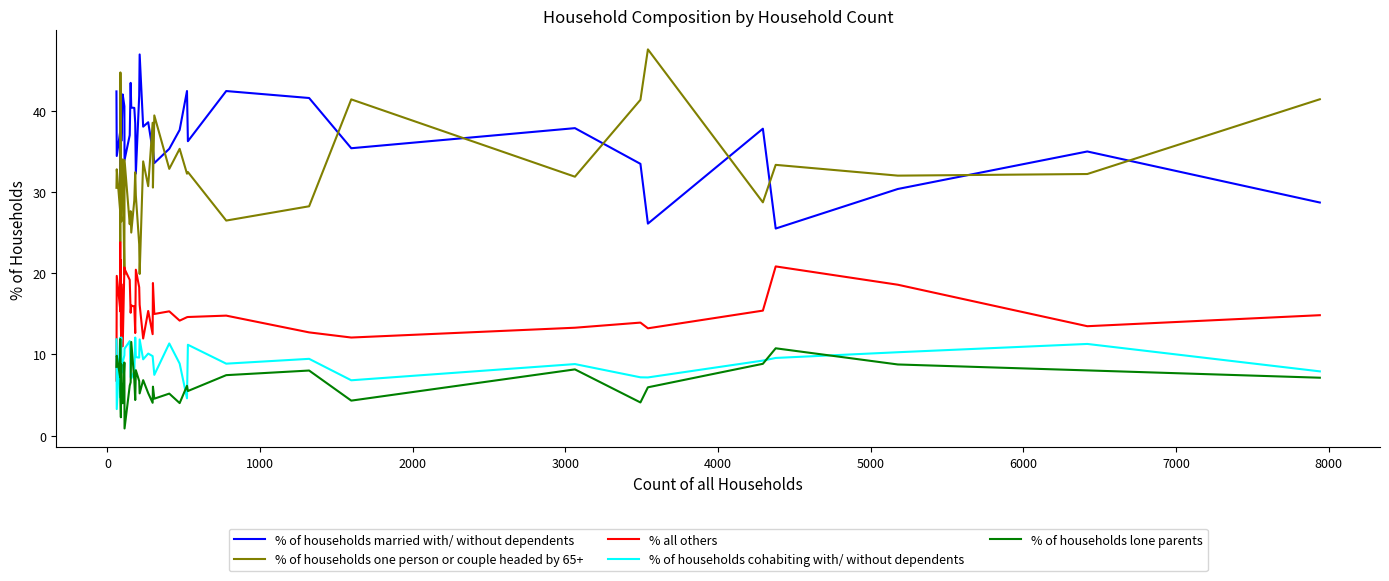

How many data points does each series have?

40